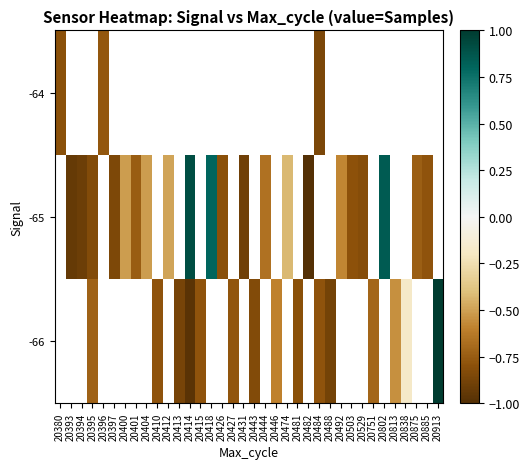

List the series in order of their overall mean, lowest first.

-66, -65, -64